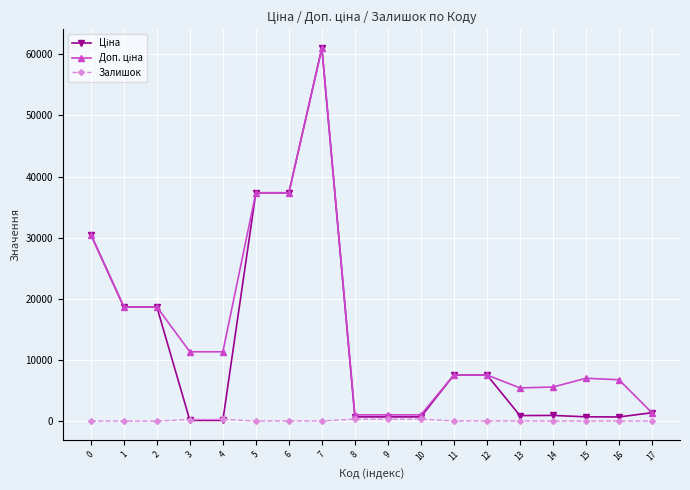

The value of Залишок at 0 is 0.0. True or false?

True